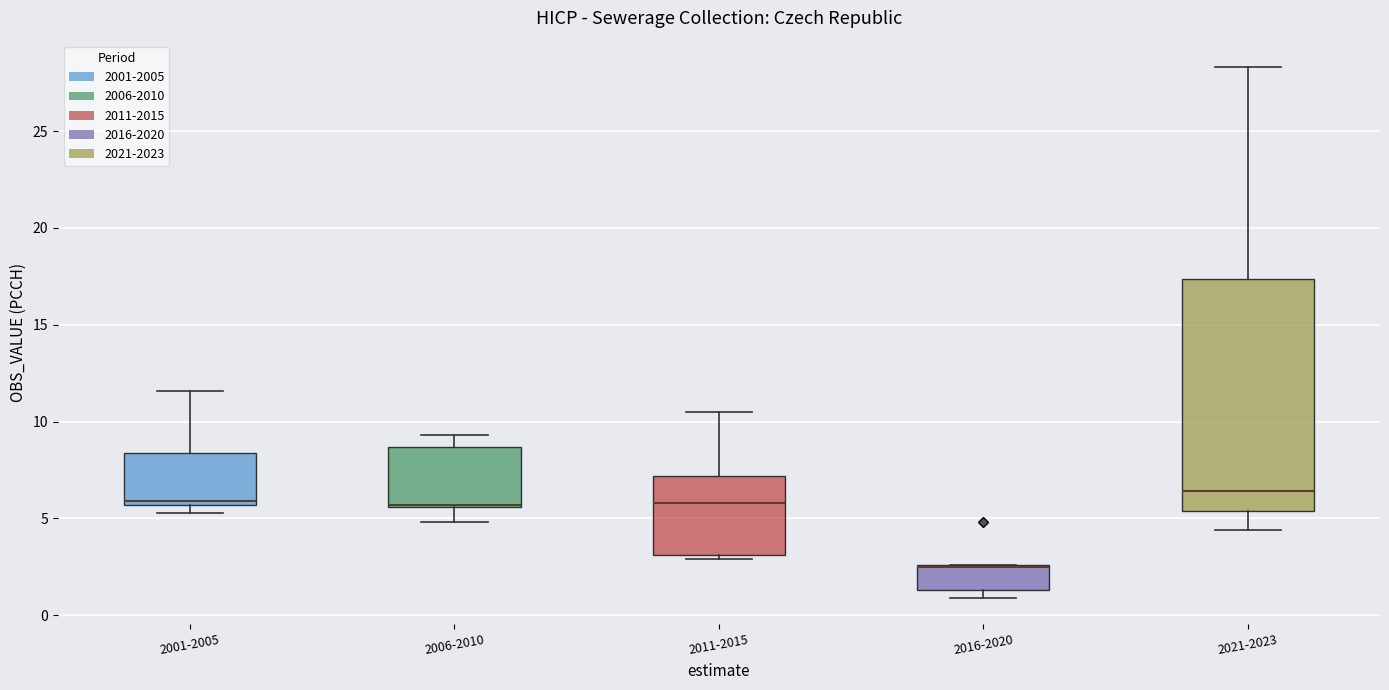

Reading left to right, transcribe this box plot: for each box, give where its median line is, the range the box spans, and where its two whiskers end, as read against the y-axis. The values are not printed on the chart, so give them approximately, as read against the axis.

2001-2005: median 6.0, box 5.5 to 8.5, whiskers 5.5 (just below the box's lower edge) to 11.5
2006-2010: median 5.5 (drawn on the box's lower edge), box 5.5 to 8.5, whiskers 5.0 to 9.5
2011-2015: median 6.0, box 3.0 to 7.0, whiskers 3.0 (just below the box's lower edge) to 10.5
2016-2020: median 2.5 (drawn on the box's upper edge), box 1.5 to 2.5, whiskers 1.0 to 2.5
2021-2023: median 6.5, box 5.5 to 17.5, whiskers 4.5 to 28.5